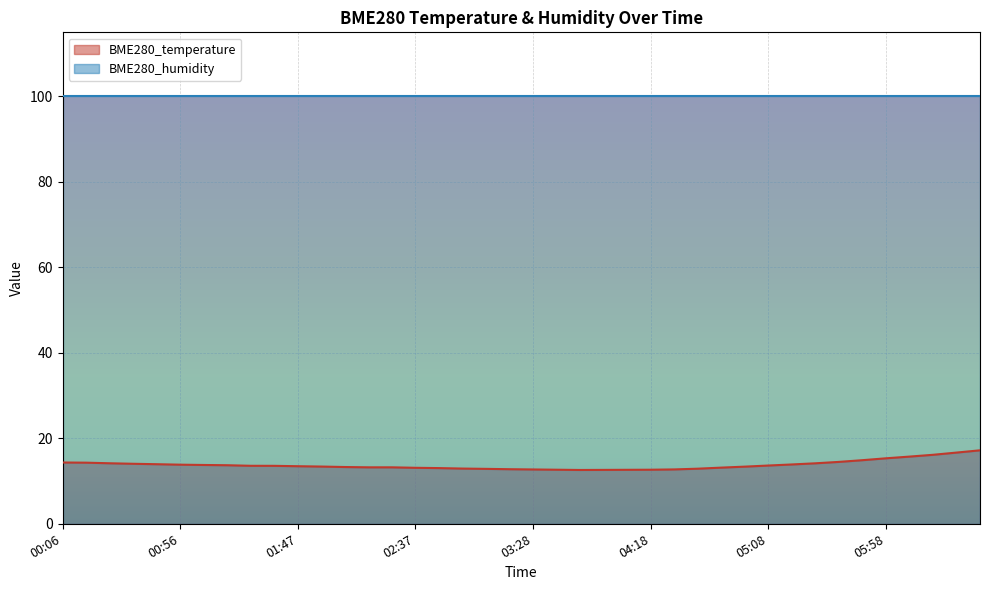

How many data points are less than 13?

11